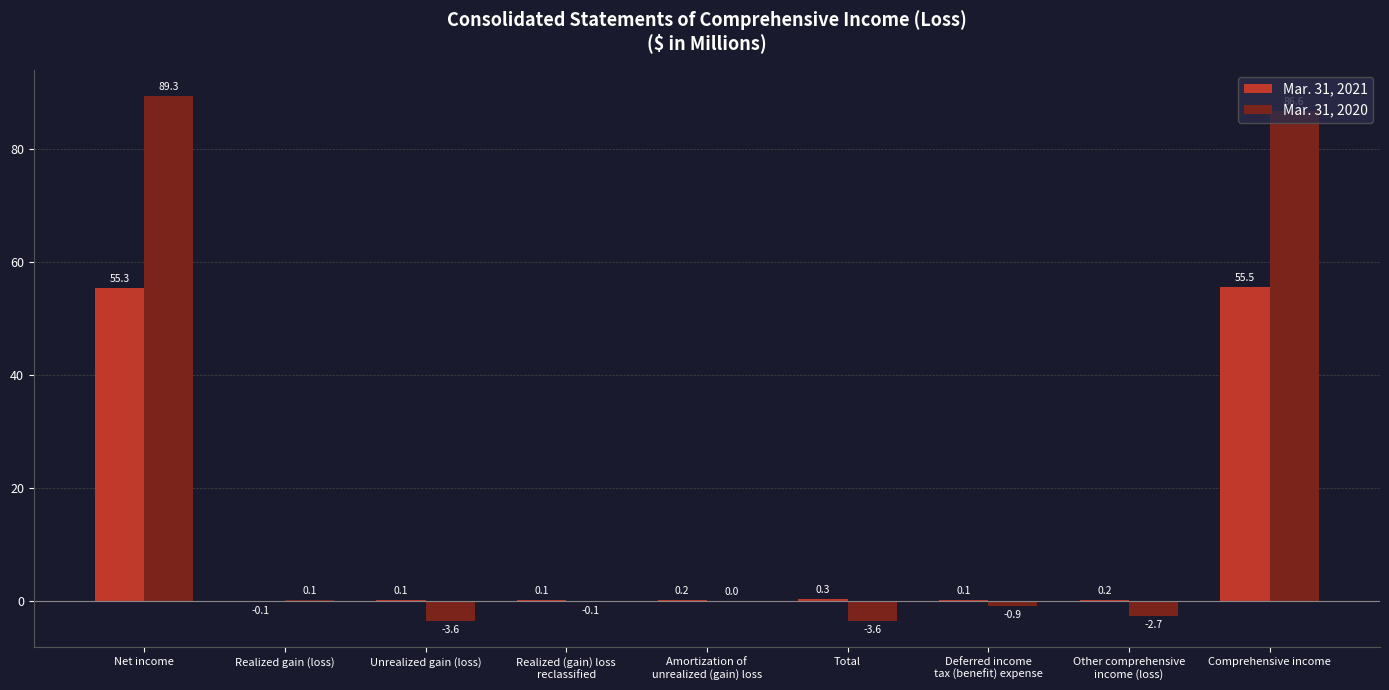

What is the sum of the Mar. 31, 2020 values at Net income and Amortization of
unrealized (gain) loss?

89.3